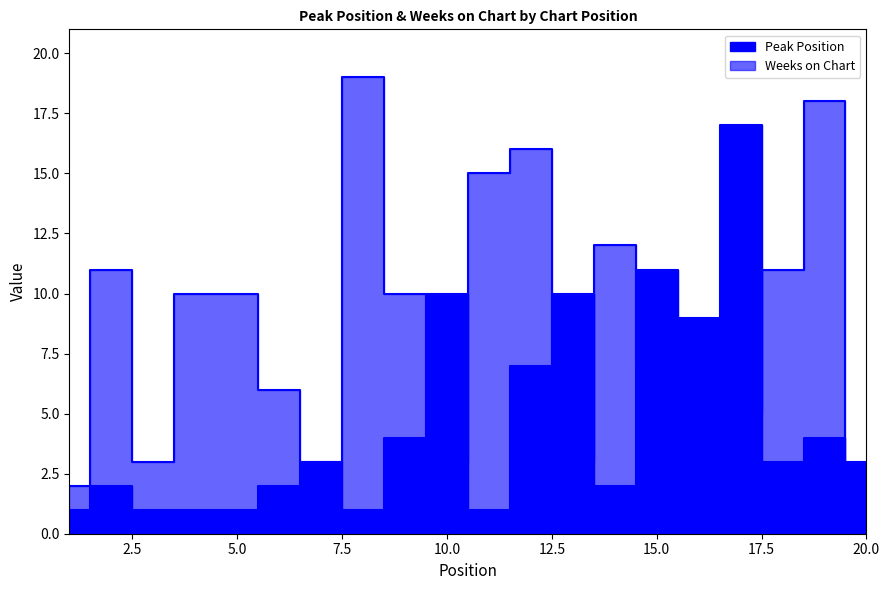

True or false: Weeks on Chart has a value of 6 at 6.

True